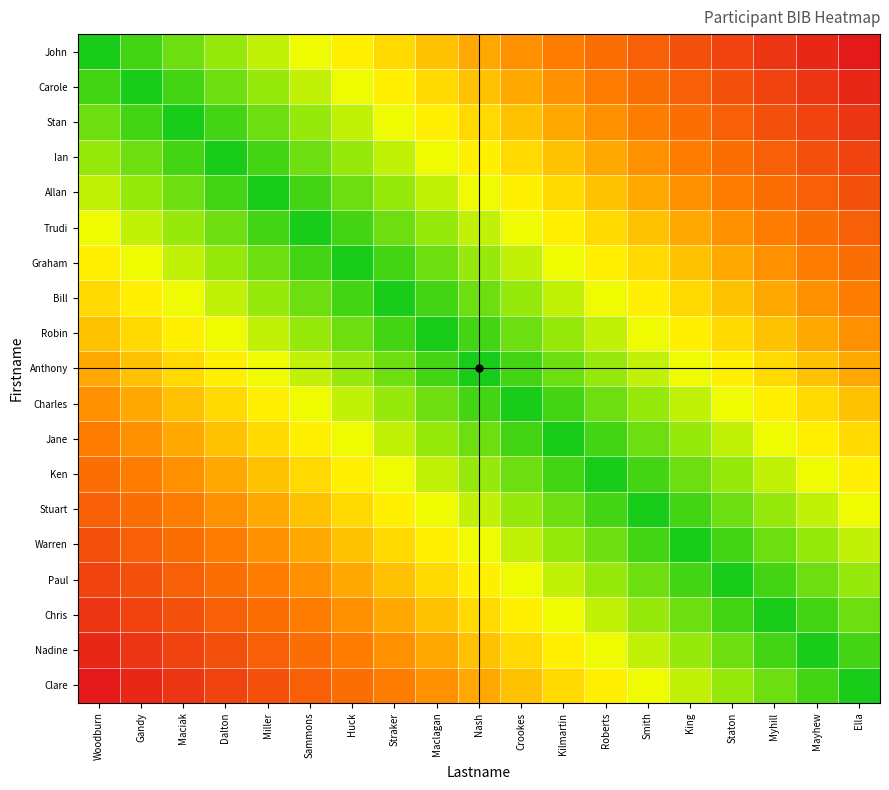

Rank the series by their maximum value, from highest to lowest.

John, Clare, Carole, Nadine, Stan, Chris, Ian, Paul, Allan, Warren, Trudi, Stuart, Graham, Ken, Bill, Jane, Robin, Charles, Anthony